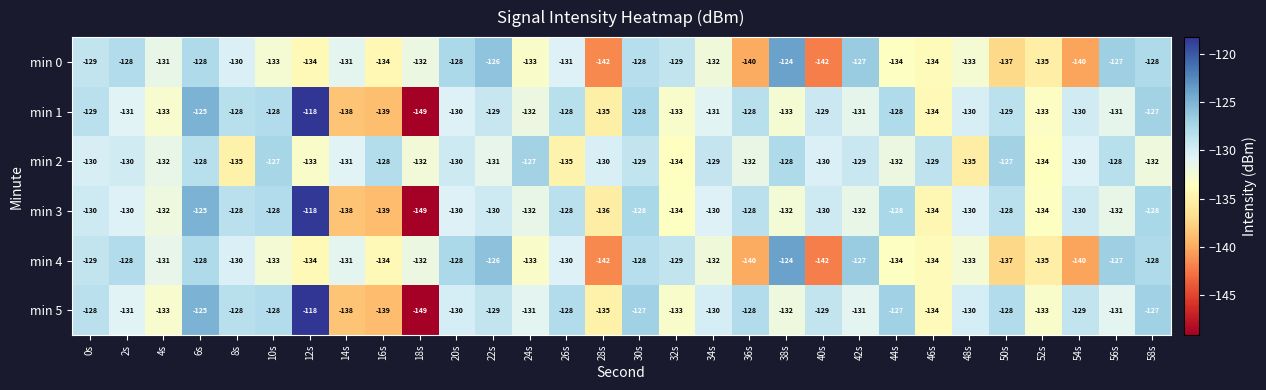

True or false: min 1 has a value of -129 at 50s.

True